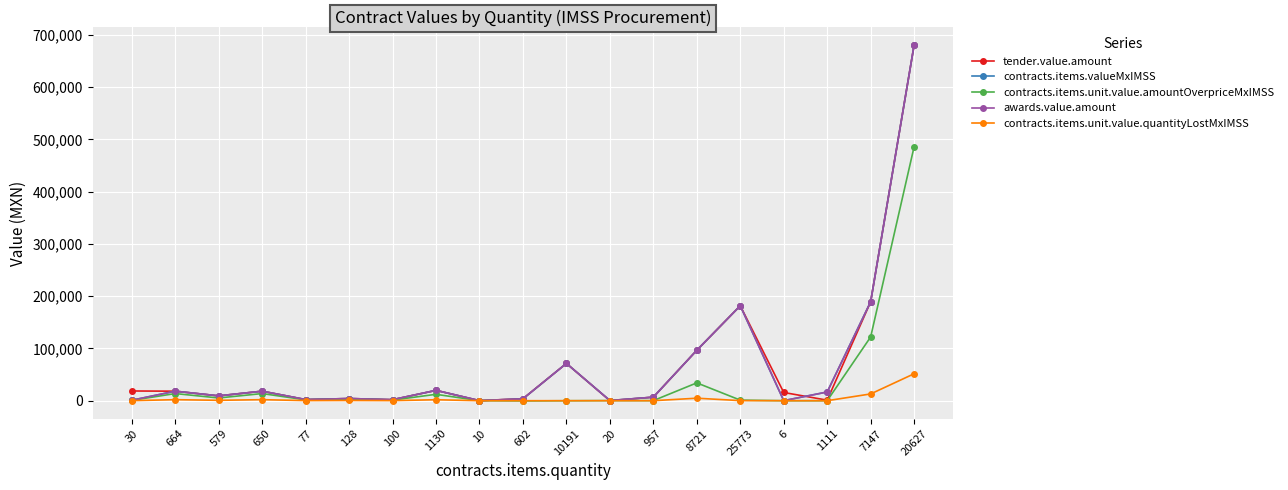

Does the chart have visible grid lines?

Yes